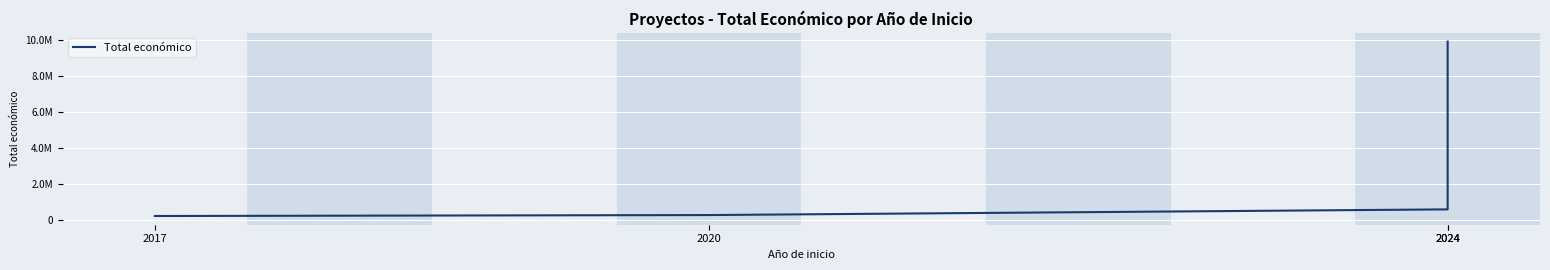

What is the difference between the values at 2020 and 2024?

315171